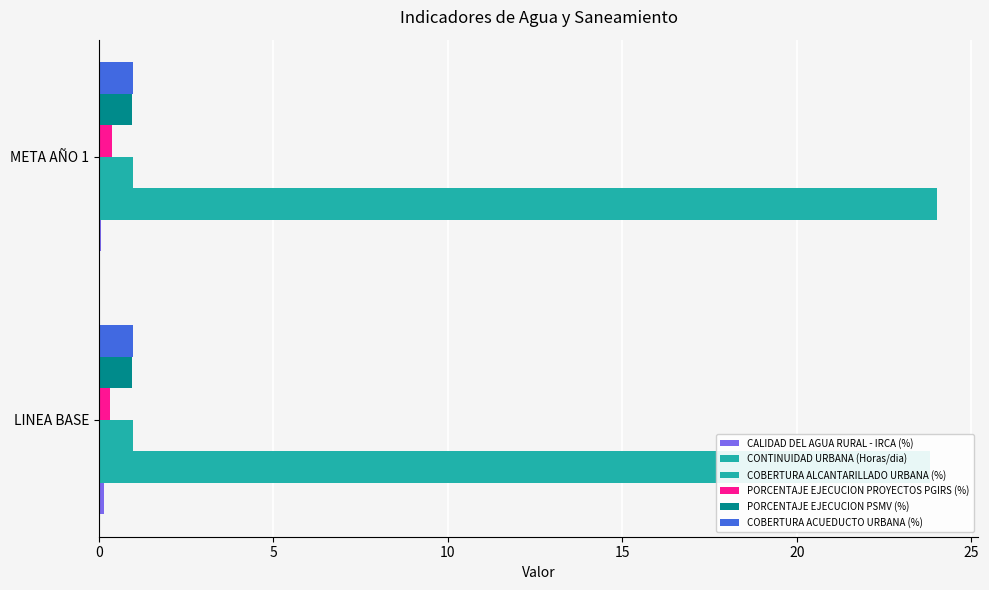

How many groups of bars are there?

2